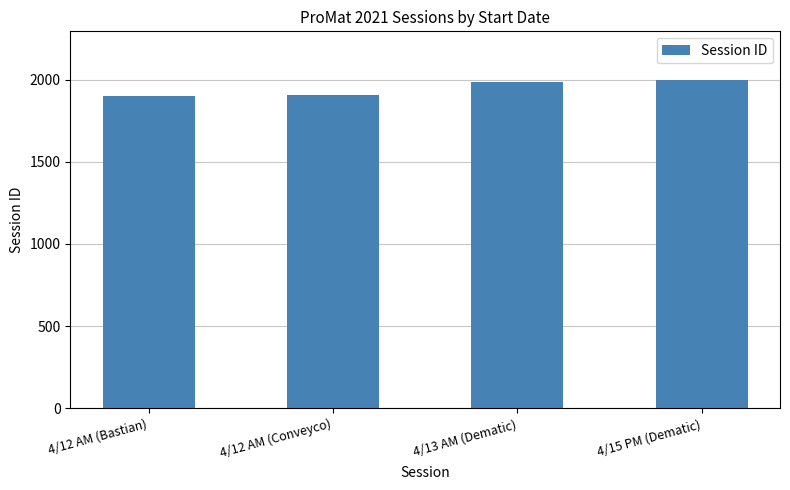

Is it true that the value at 4/12 AM (Conveyco) is 3350?

False